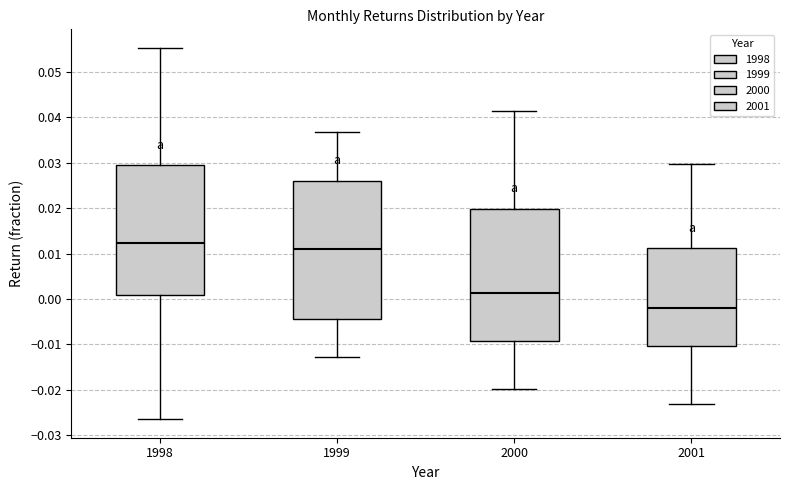

Which box has the lowest median line?

2001